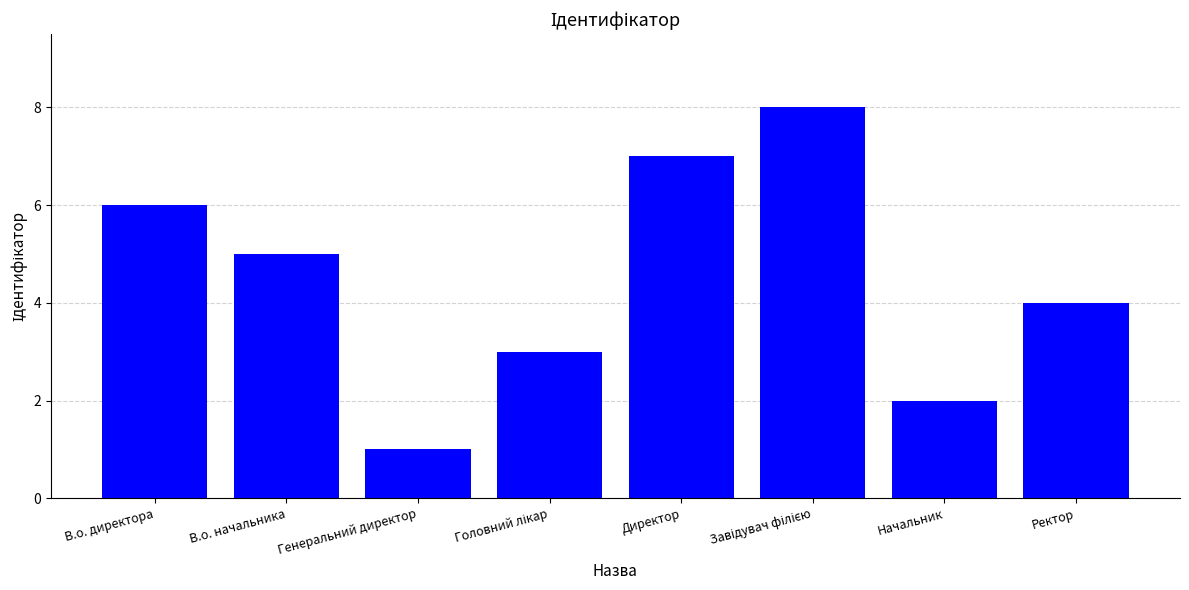

Which has a higher value, Ректор or Начальник?

Ректор